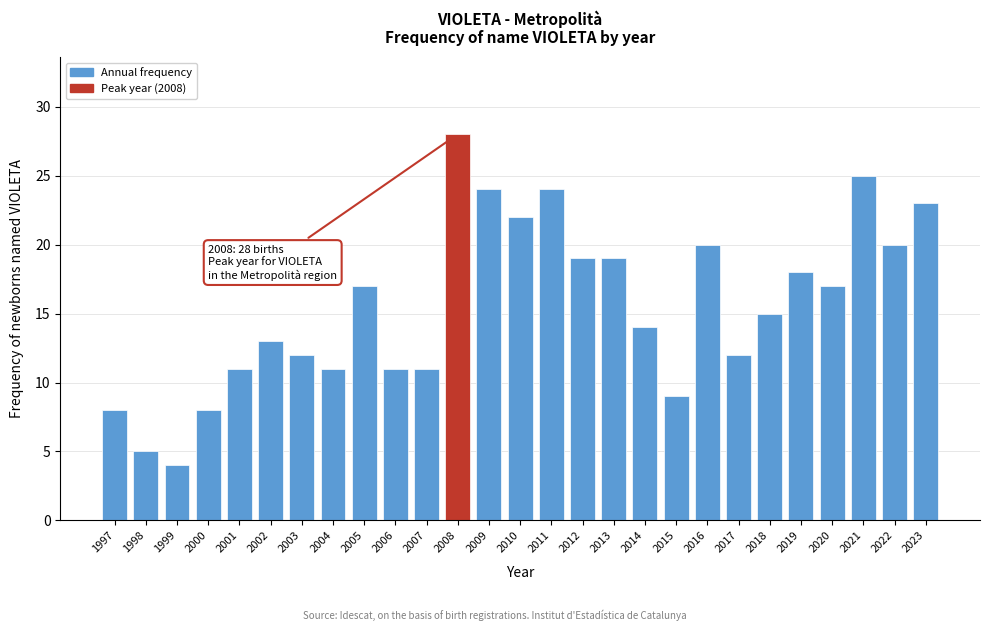

Reading left to right, list all the values displayed in this chart.

8	5	4	8	11	13	12	11	17	11	11	28	24	22	24	19	19	14	9	20	12	15	18	17	25	20	23